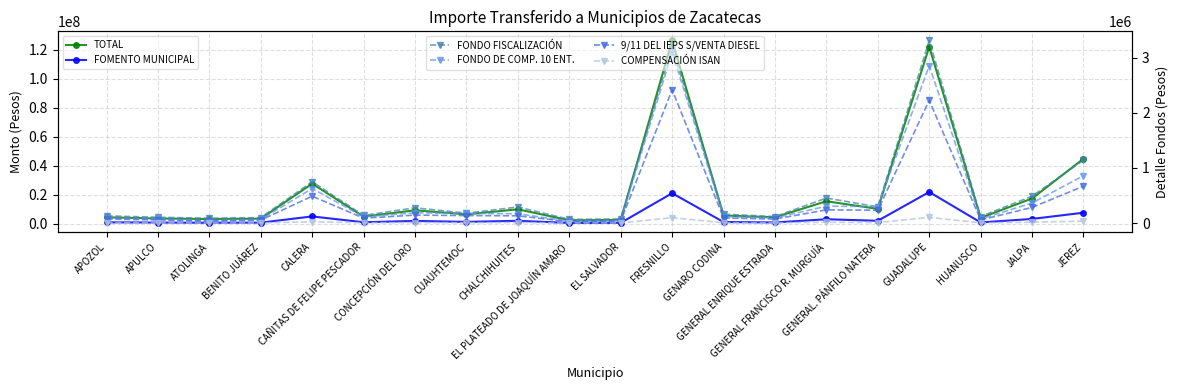

At which label does COMPENSACIÓN ISAN reach its minimum?

EL PLATEADO DE JOAQUÍN AMARO